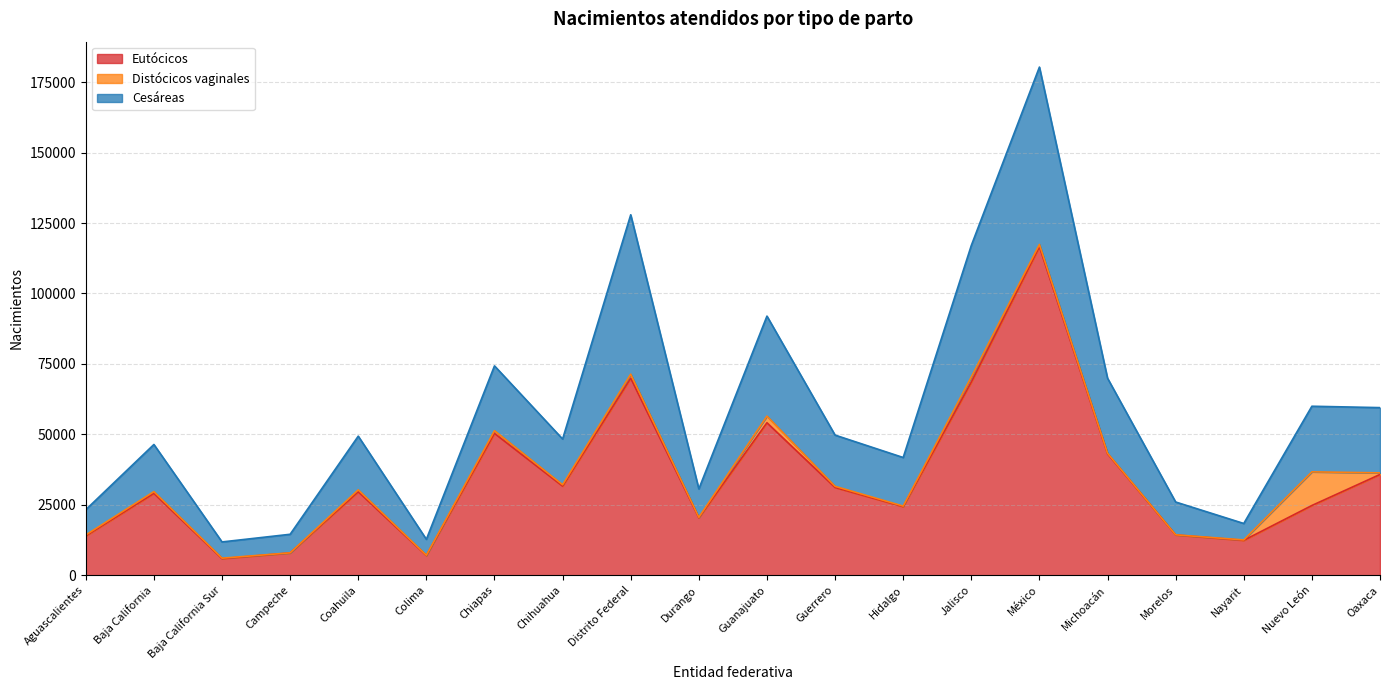

Is it true that Cesáreas equals 14555 at Campeche?

True